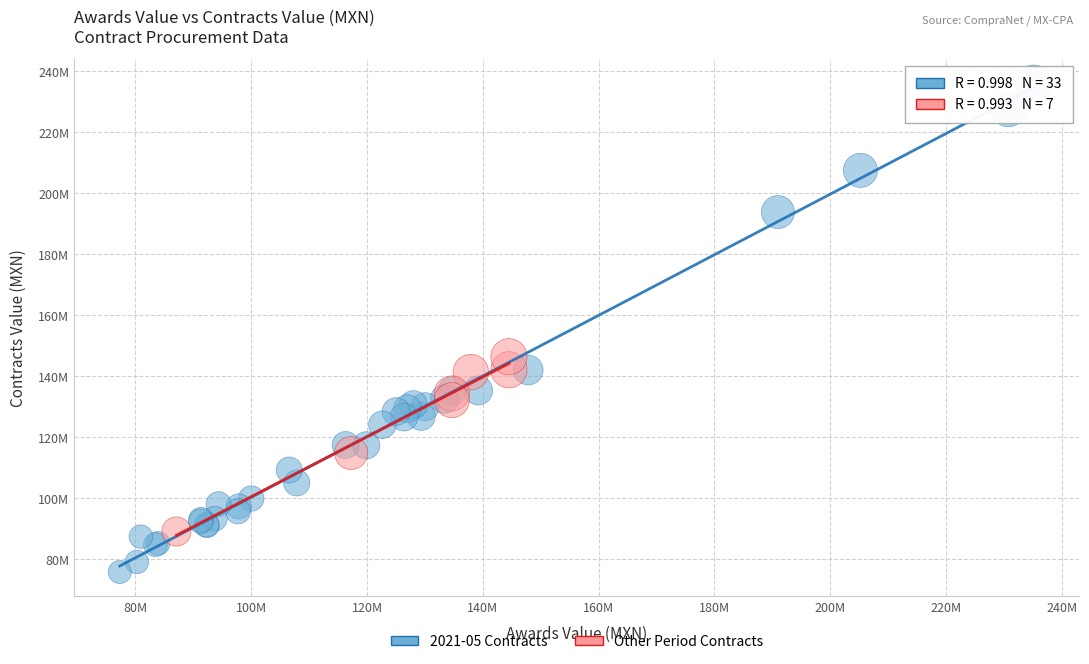

What are all the series names shown in the legend?

2021-05 Contracts, Other Period Contracts